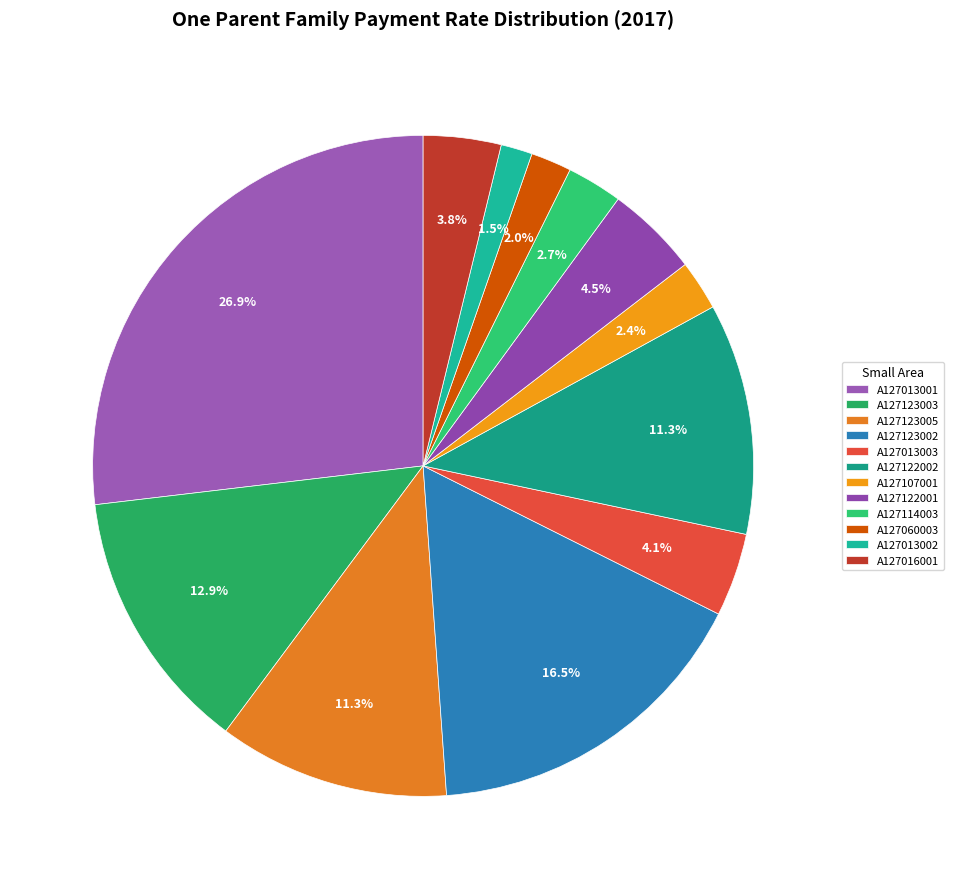

Do A127114003 and A127013001 together represent more than half of the pie?

No